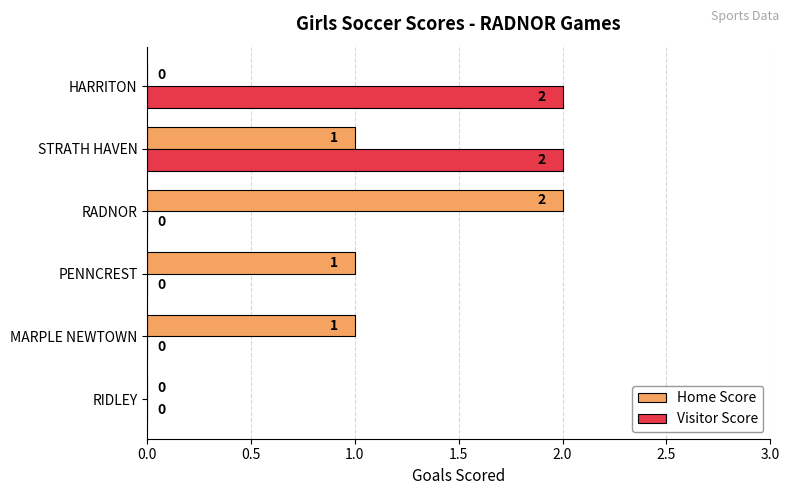

What is the greatest value displayed?

2